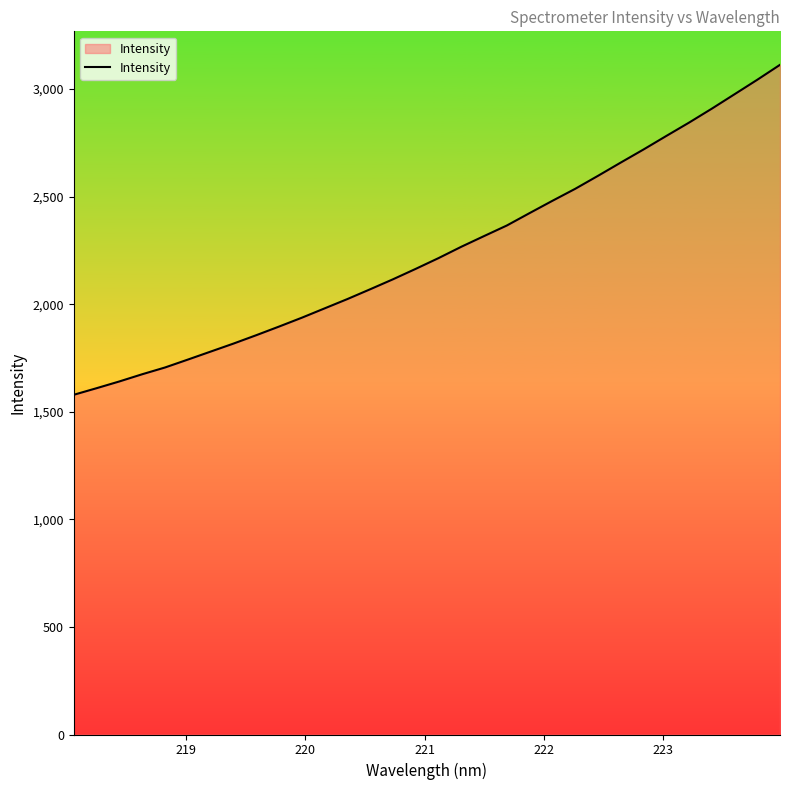

How many lines are shown in the chart?

1